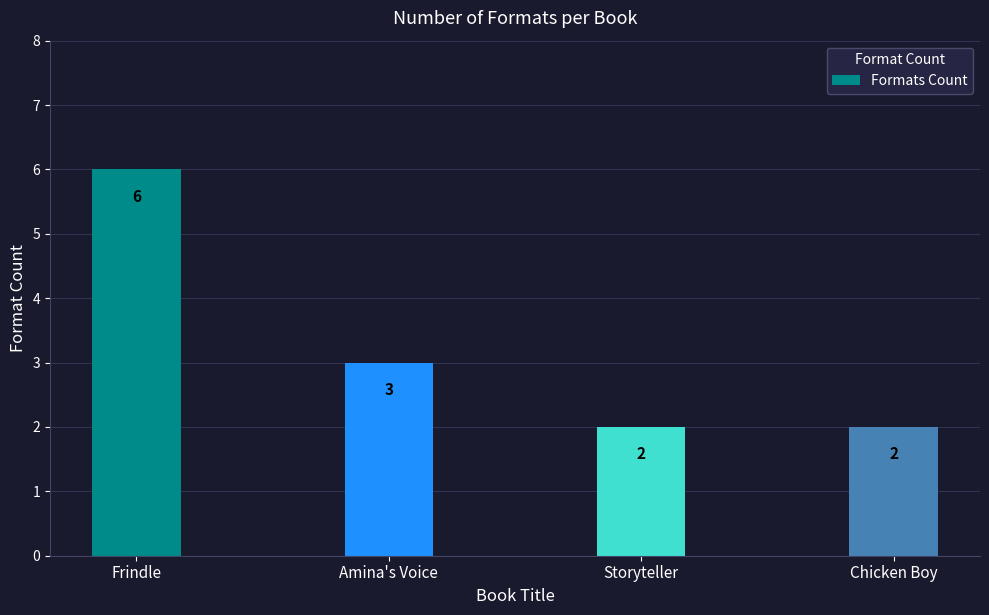

Where does the data first go above 3?

Frindle